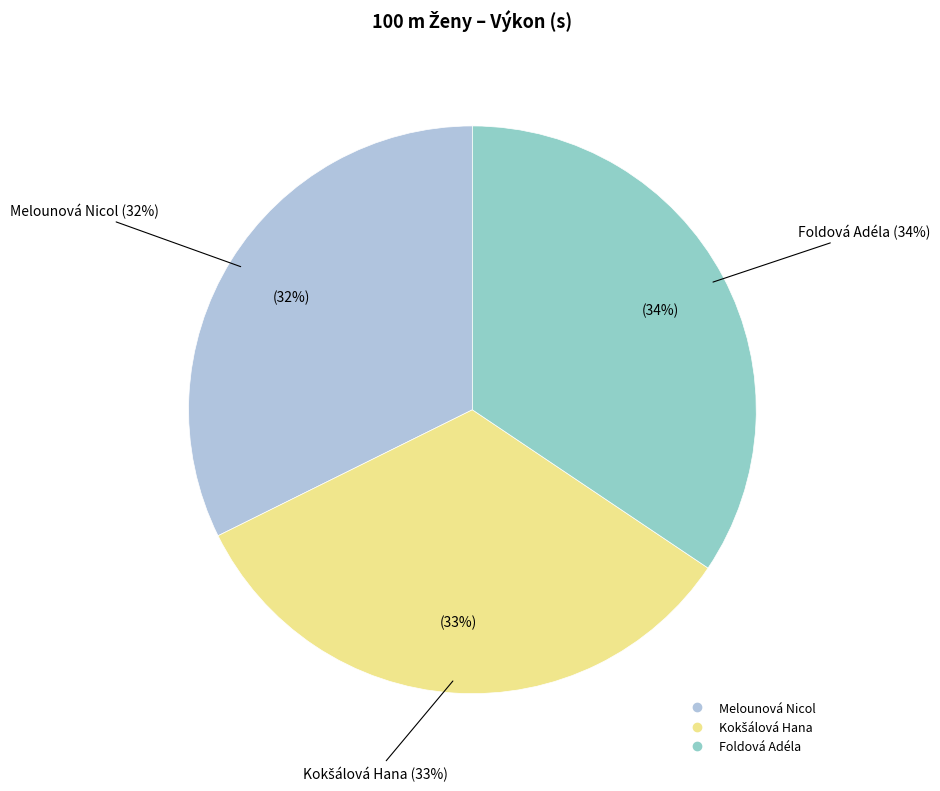

How many slices are in this pie chart?

3